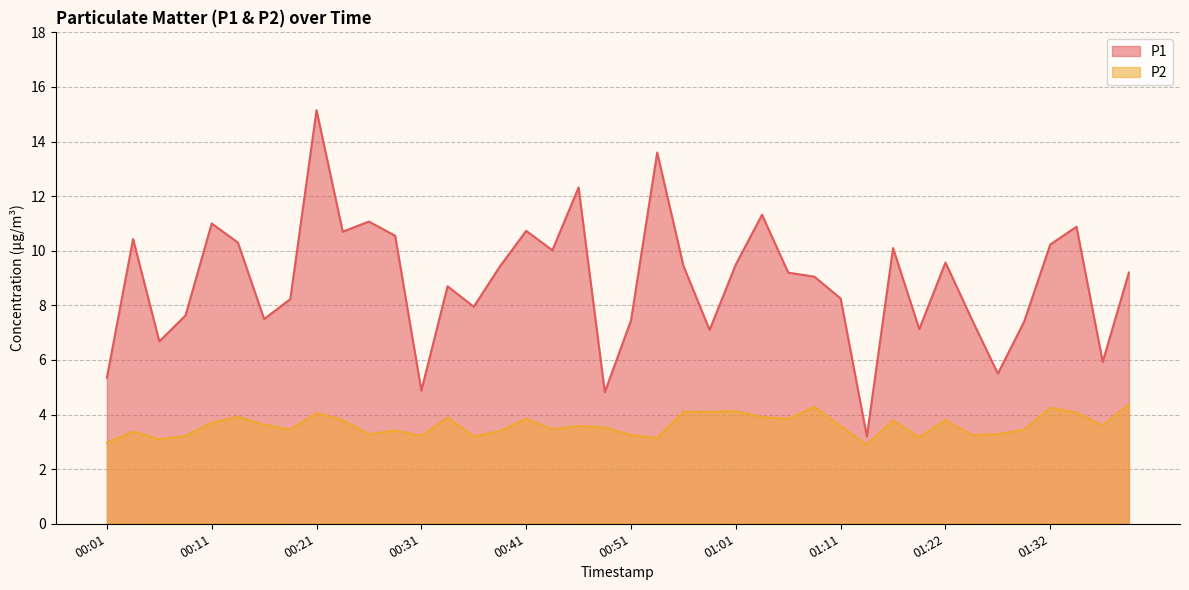

What is the difference between the maximum and second lowest values in the P1 series?

10.3